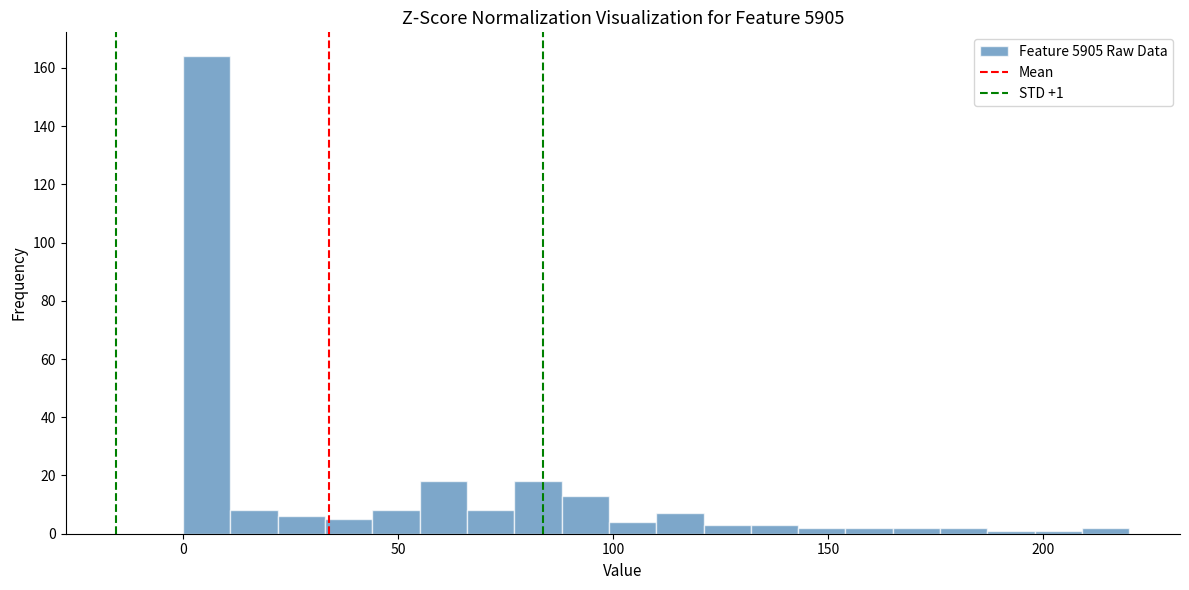

Read against the x-axis, roughly where is the centre of the tallest bar?

5